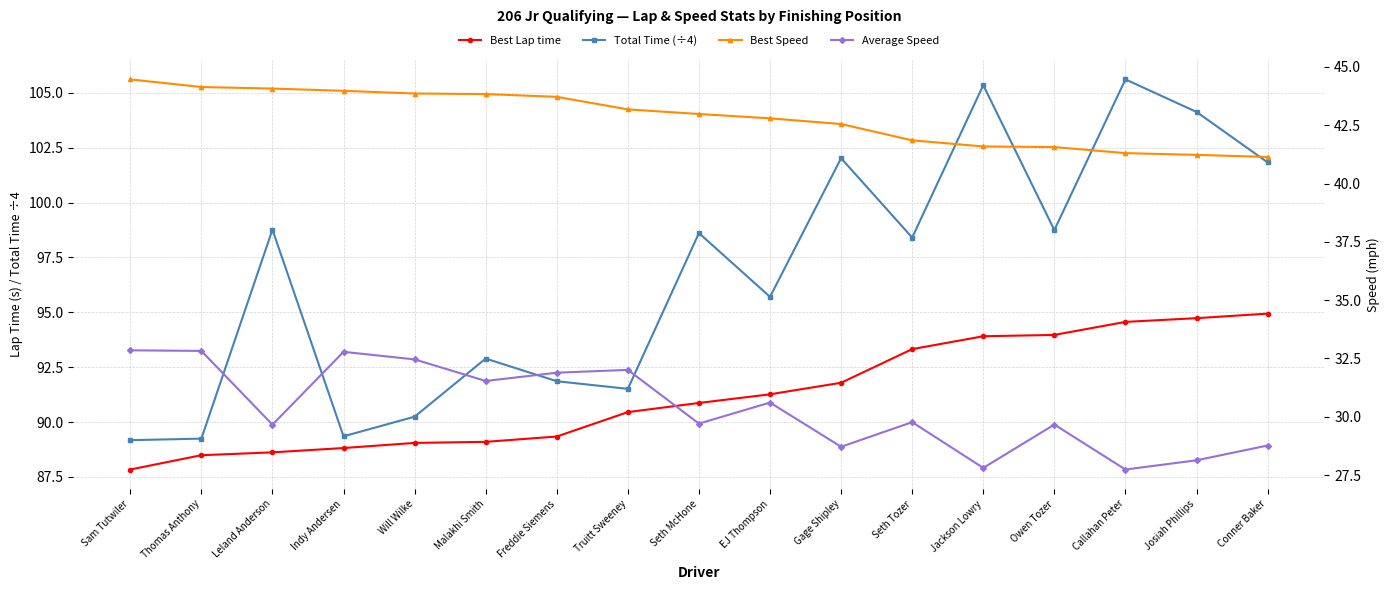

Reading right to left, extract all data points from this chart.

Best Lap time: 94.9	94.7	94.6	94.0	93.9	93.3	91.8	91.3	90.9	90.5	89.3	89.1	89.1	88.8	88.6	88.5	87.8
Total Time (÷4): 101.8	104.1	105.6	98.7	105.3	98.4	102.0	95.7	98.6	91.5	91.9	92.9	90.2	89.4	98.8	89.2	89.2
Best Speed: 41.1	41.2	41.3	41.6	41.6	41.9	42.6	42.8	43.0	43.2	43.7	43.8	43.9	44.0	44.1	44.1	44.5
Average Speed: 28.8	28.1	27.7	29.7	27.8	29.8	28.7	30.6	29.7	32.0	31.9	31.5	32.5	32.8	29.7	32.8	32.9